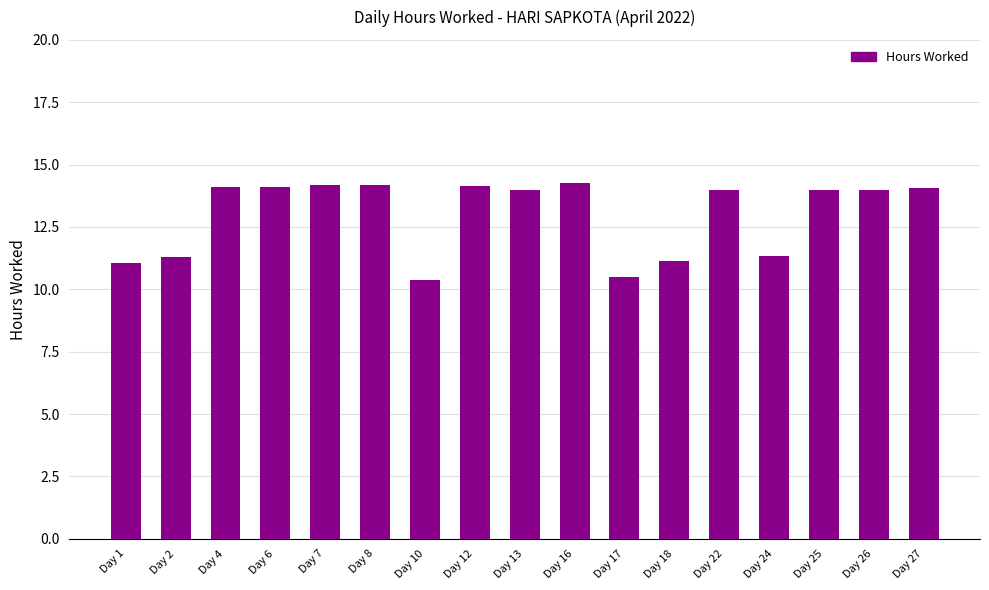

How many series are shown in this chart?

1